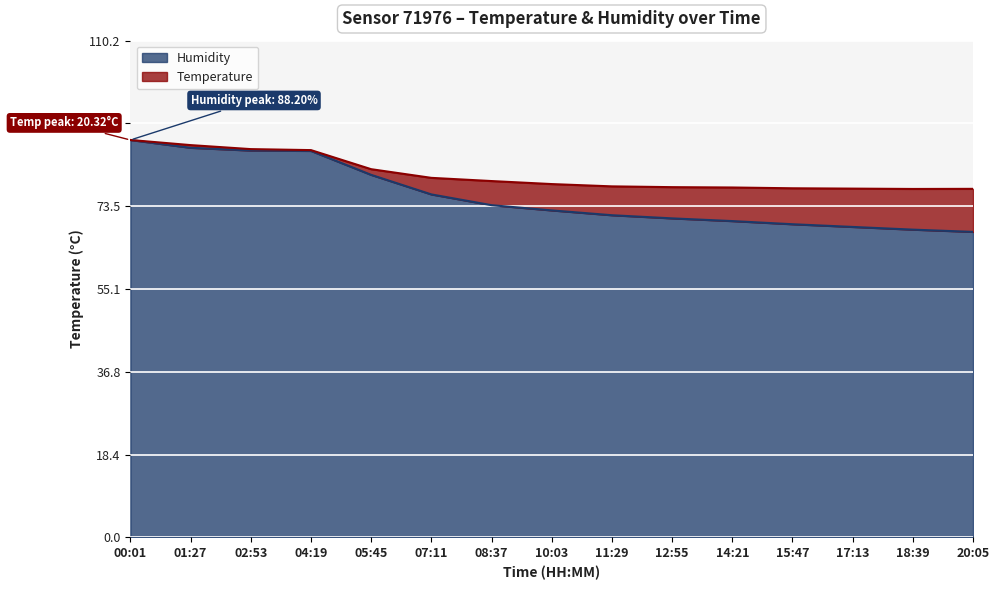

What is the total value across all series at 10:03?

78.4